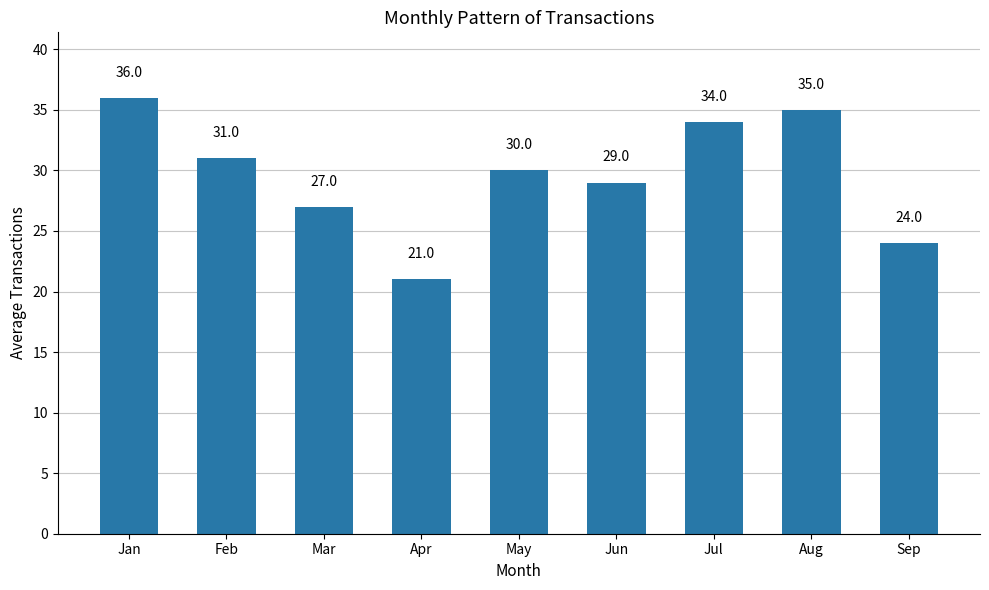

The chart shows a value of 29 at Jun. True or false?

True